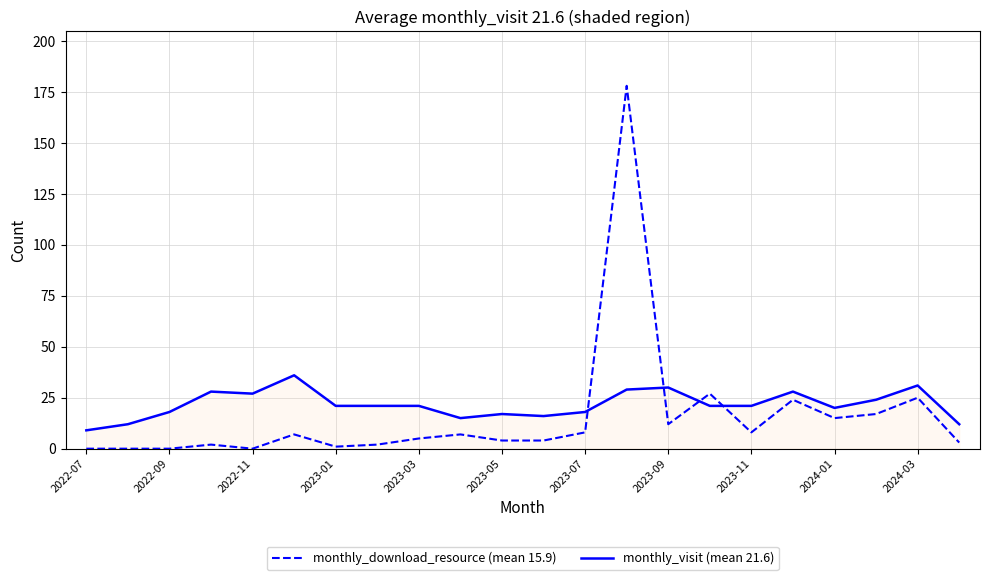

List the series in order of their peak value, highest first.

monthly_download_resource (mean 15.9), monthly_visit (mean 21.6)